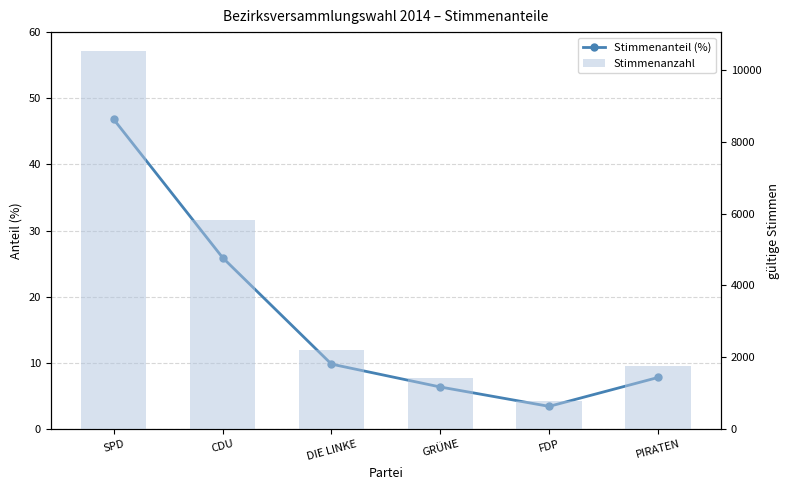

What are all the series names shown in the legend?

Stimmenanteil (%), Stimmenanzahl